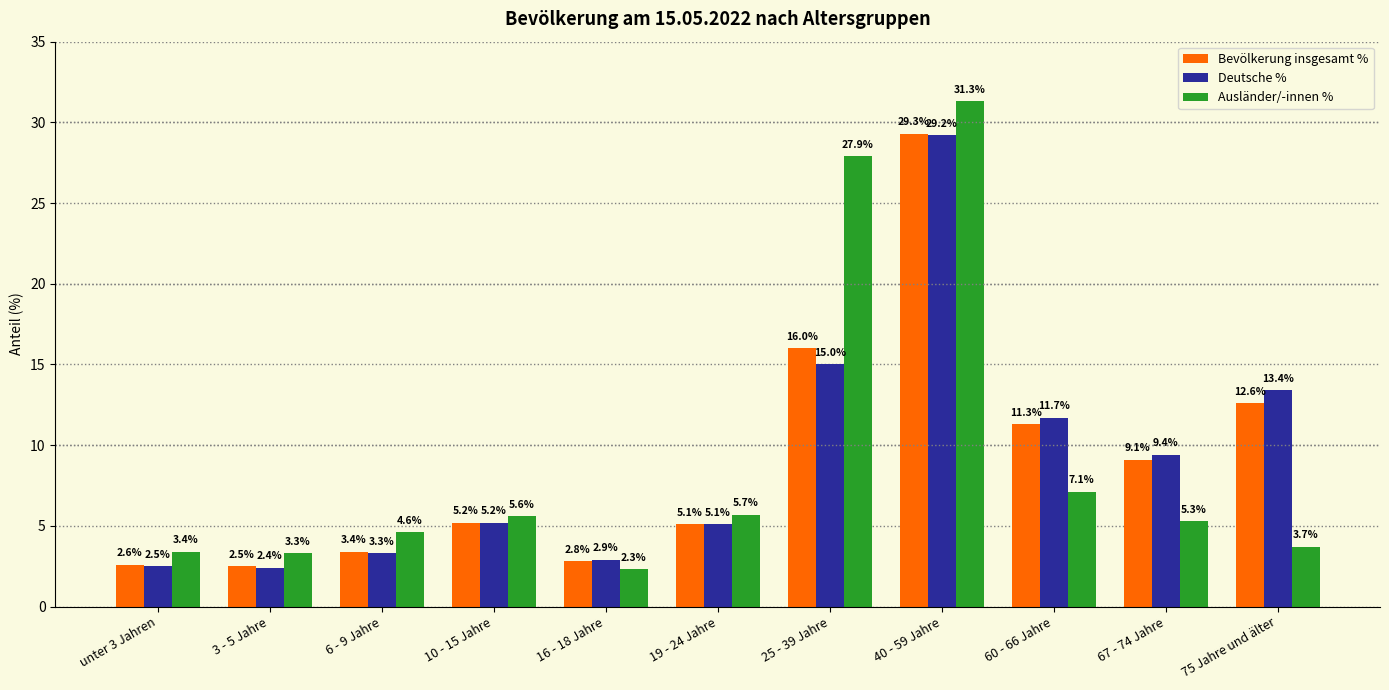

Which category has the highest value in the Ausländer/-innen % series?

40 - 59 Jahre